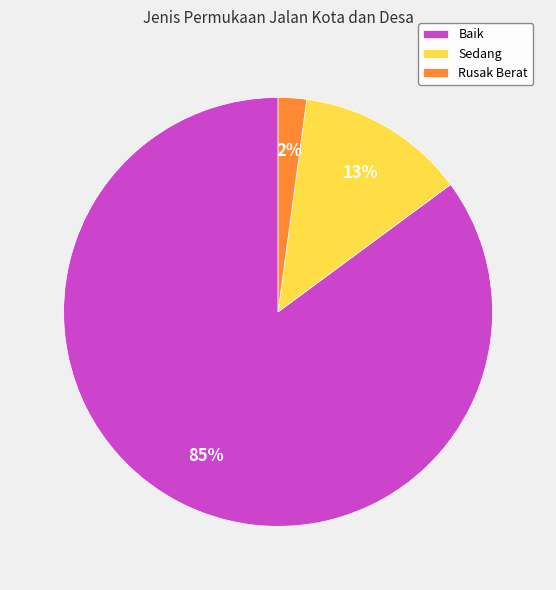

What is the largest slice in the pie chart?

Baik